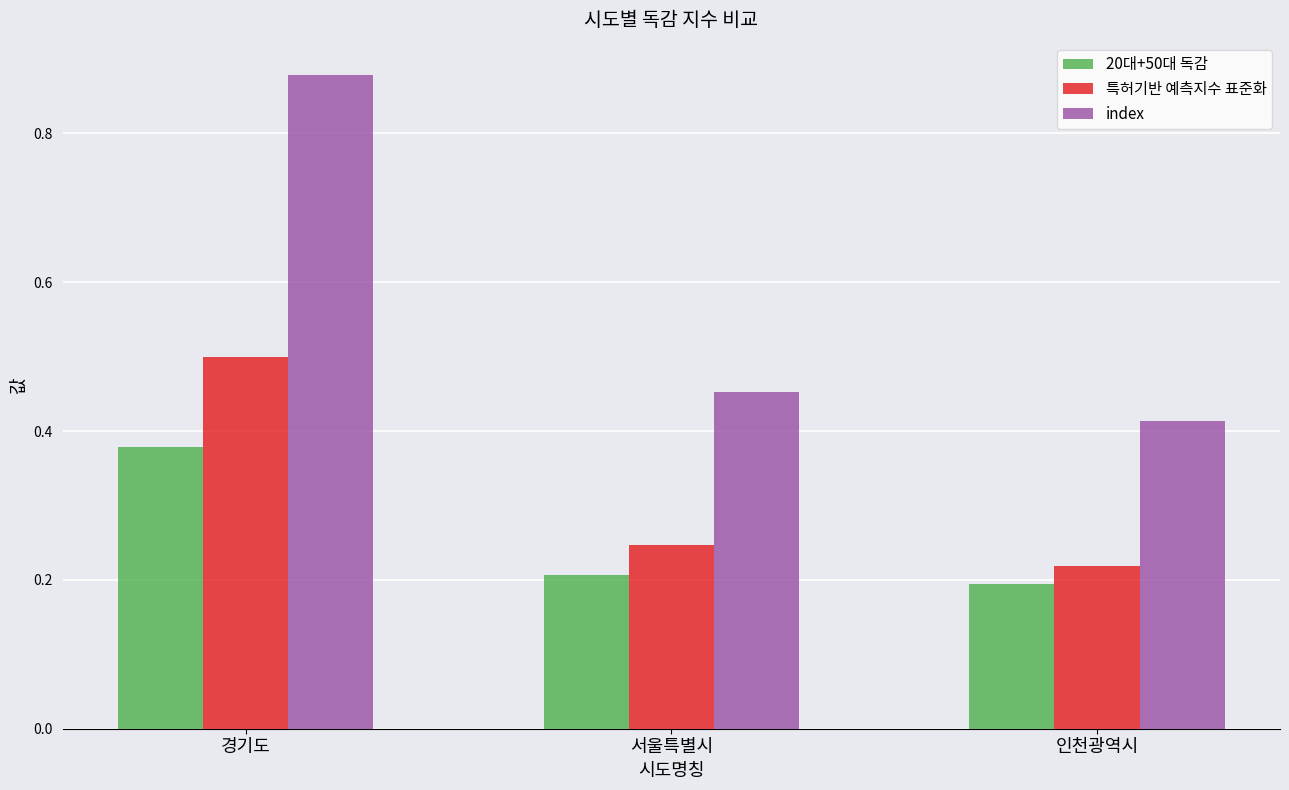

How many 20대+50대 독감 values are between 0 and 1?

3